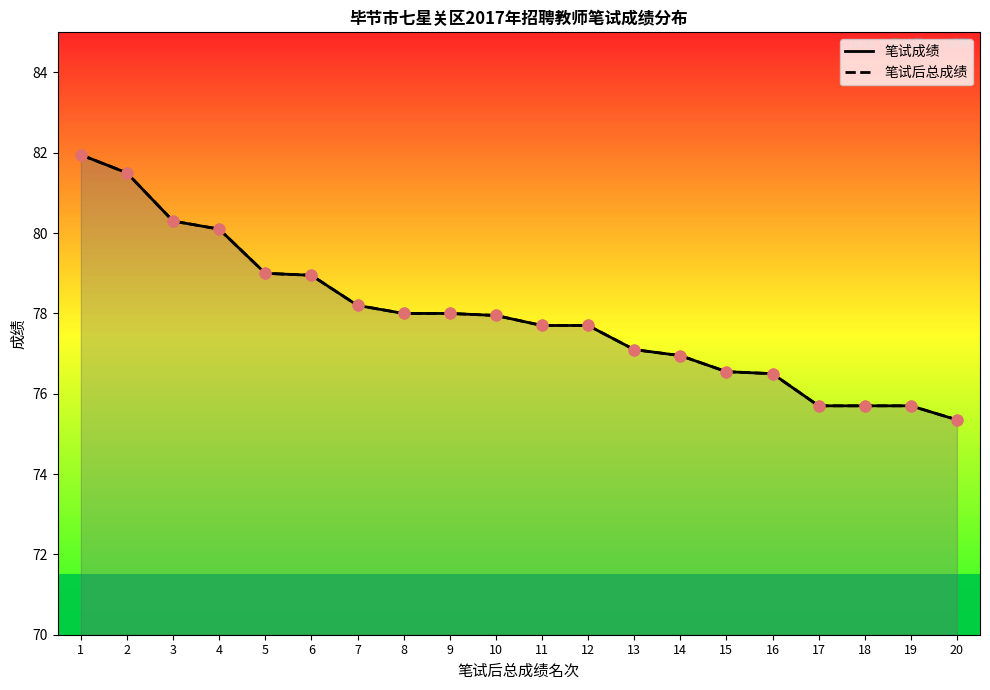

What are all the series names shown in the legend?

笔试成绩, 笔试后总成绩